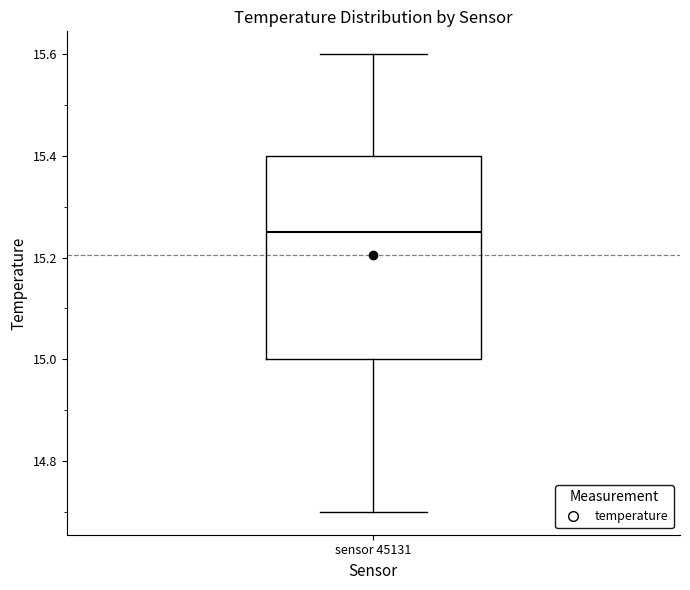

Transcribe this box plot: give where the median line is, the range the box spans, and where the two whiskers end, as read against the y-axis. The values are not printed on the chart, so give them approximately, as read against the axis.

median 15.26, box 15.00 to 15.40, whiskers 14.70 to 15.60